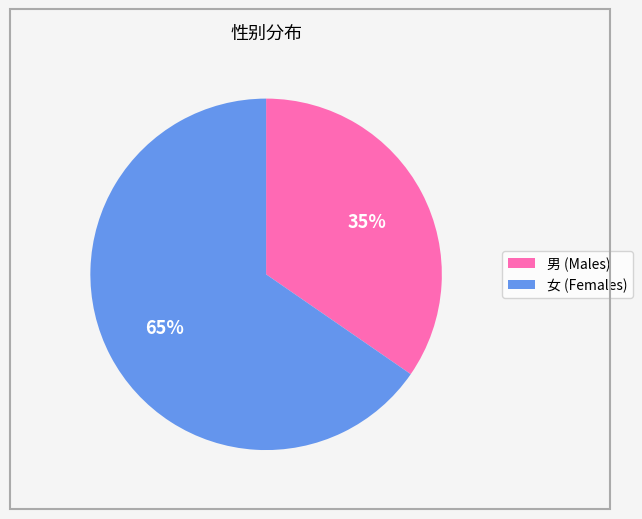

To the nearest percent, what portion does 男 represent?

35%